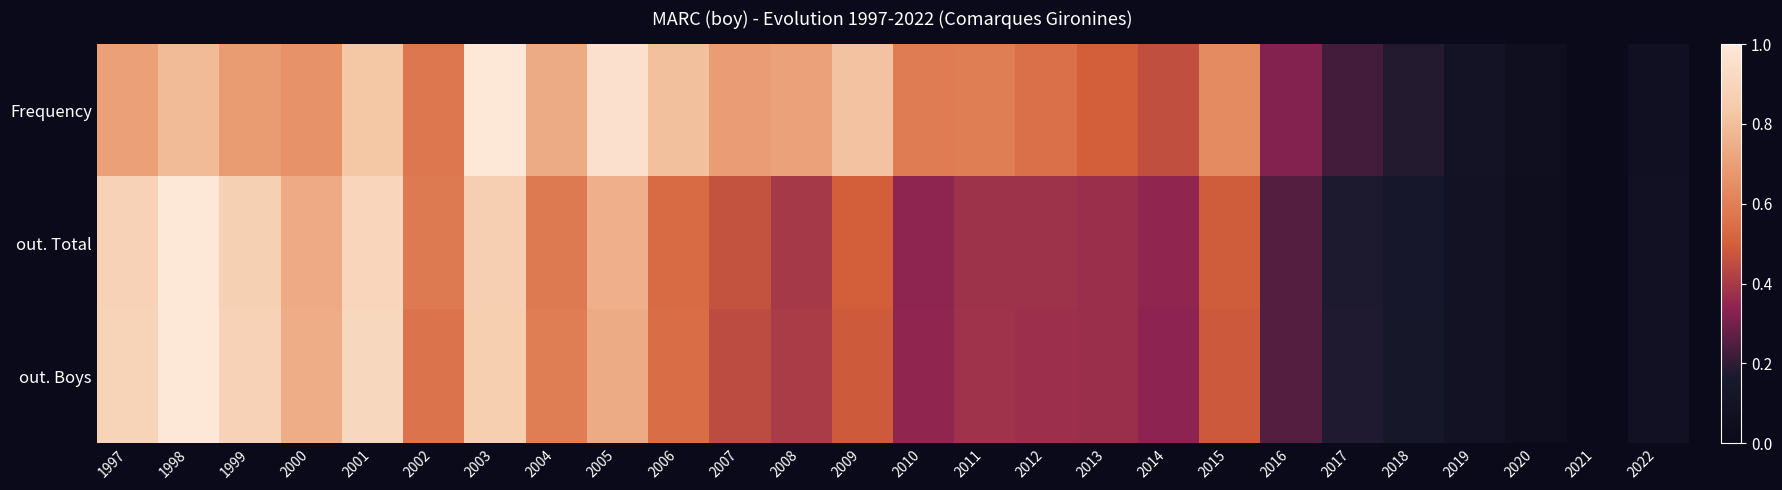

How many categories are shown in the chart?

26